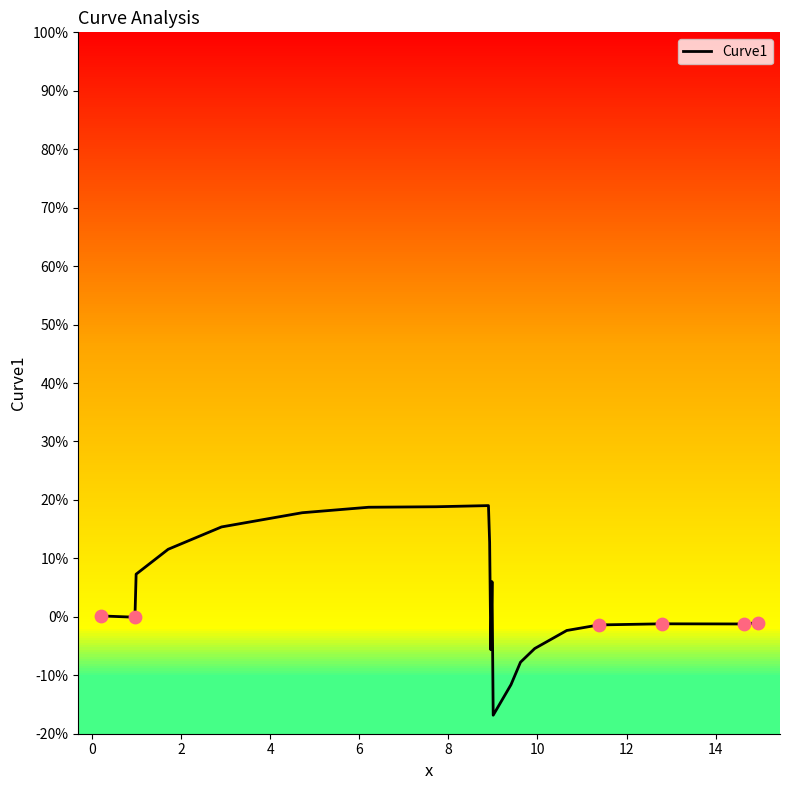

What is the greatest value displayed?

19.0